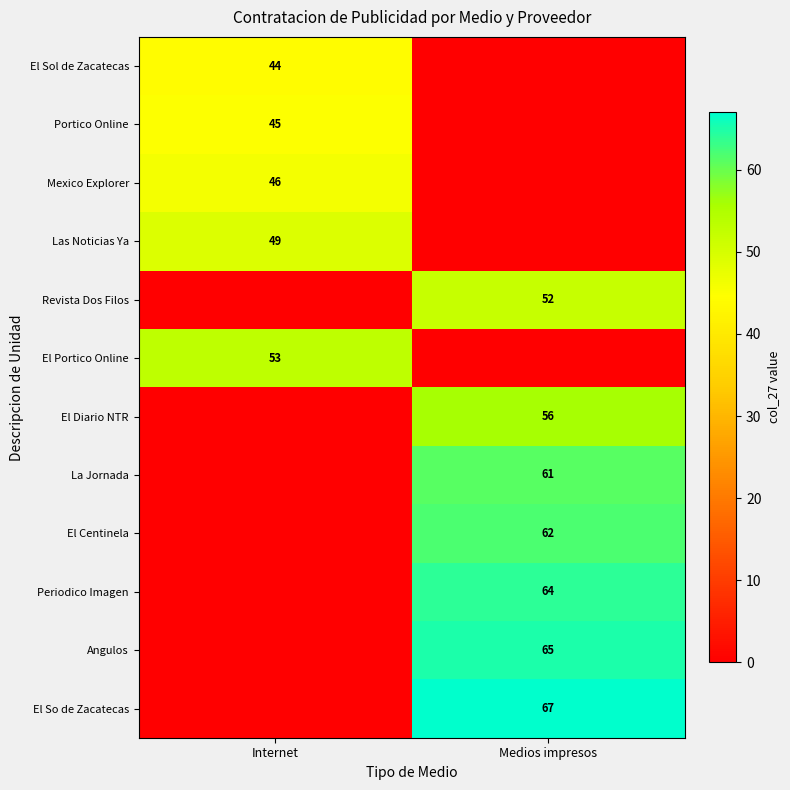

The value of El Centinela at Medios impresos is 86. True or false?

False